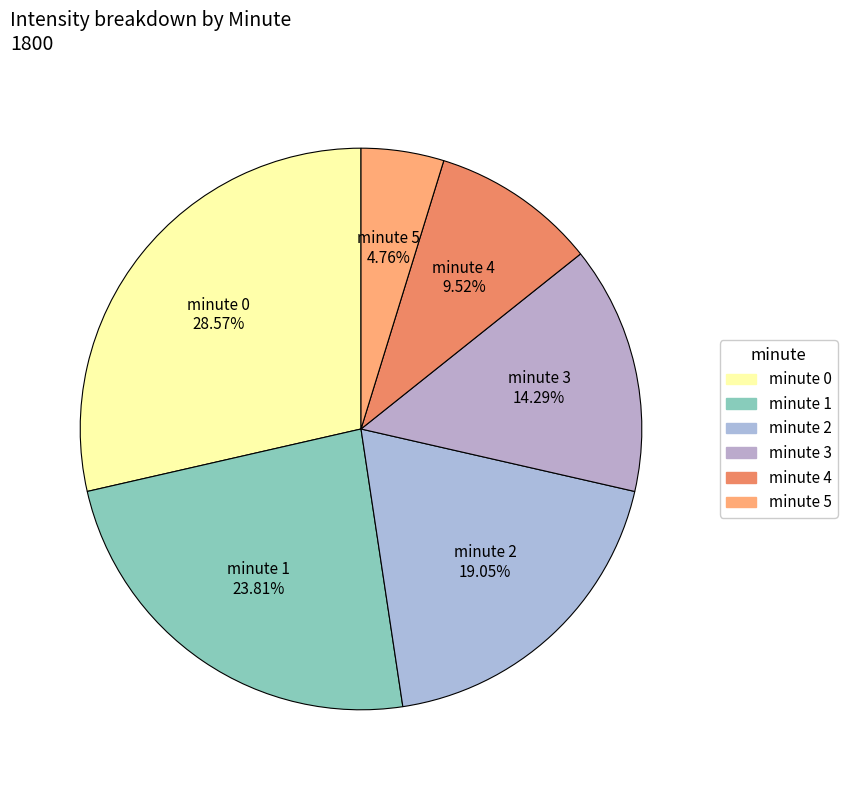

How many slices are in this pie chart?

6